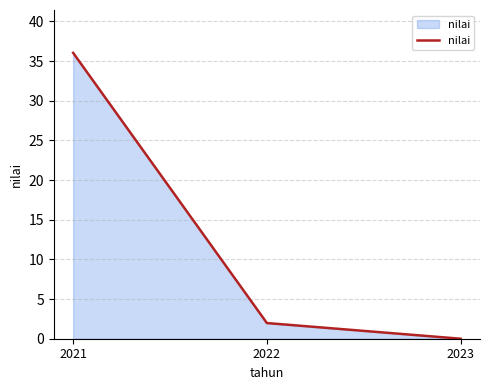

Count the number of data series in this chart.

1